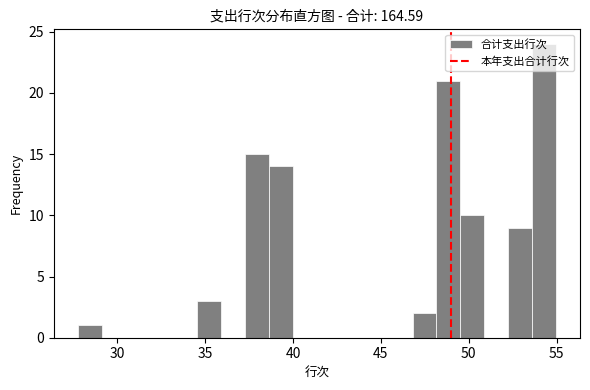

Read against the x-axis, roughly where is the centre of the tallest bar?

54.5